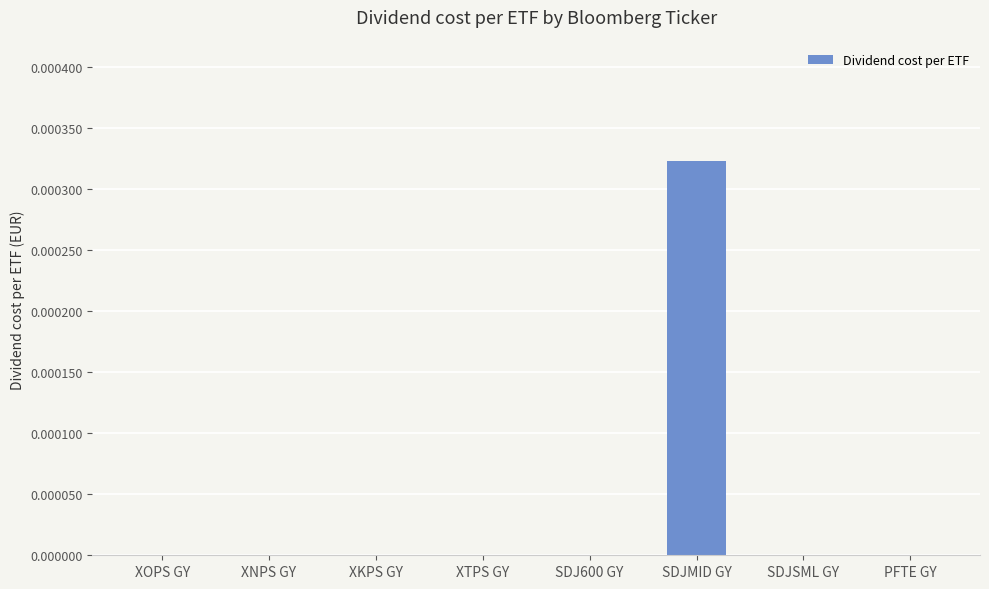

Are the bars grouped side by side (vs. stacked)?

No